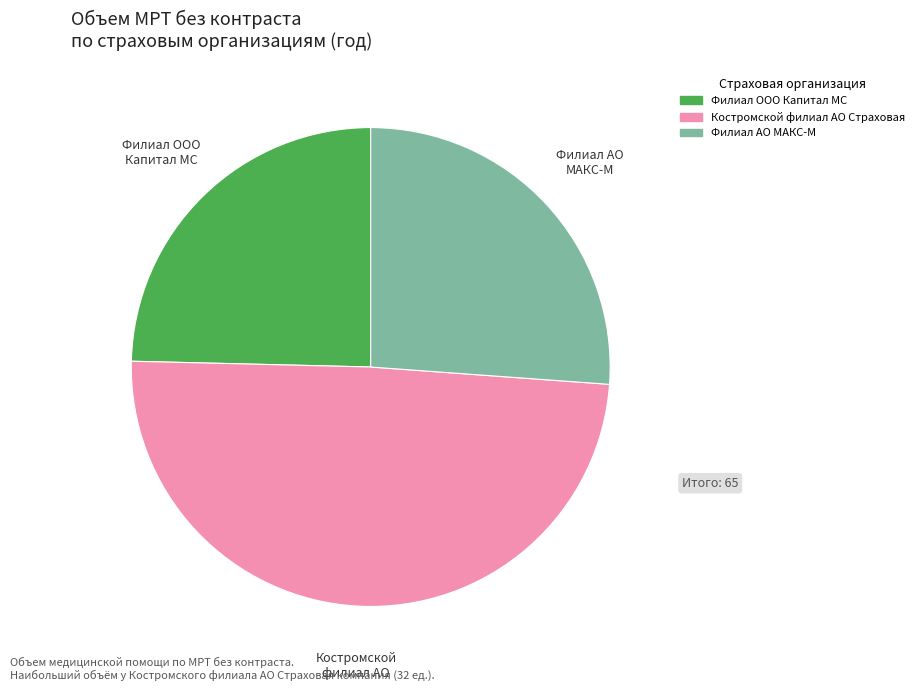

Does any single category account for the majority?

No